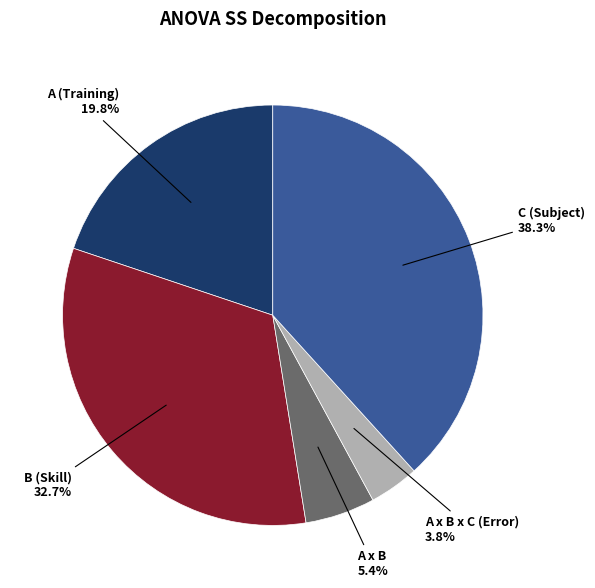

To the nearest percent, what is the average slice percentage?

20%